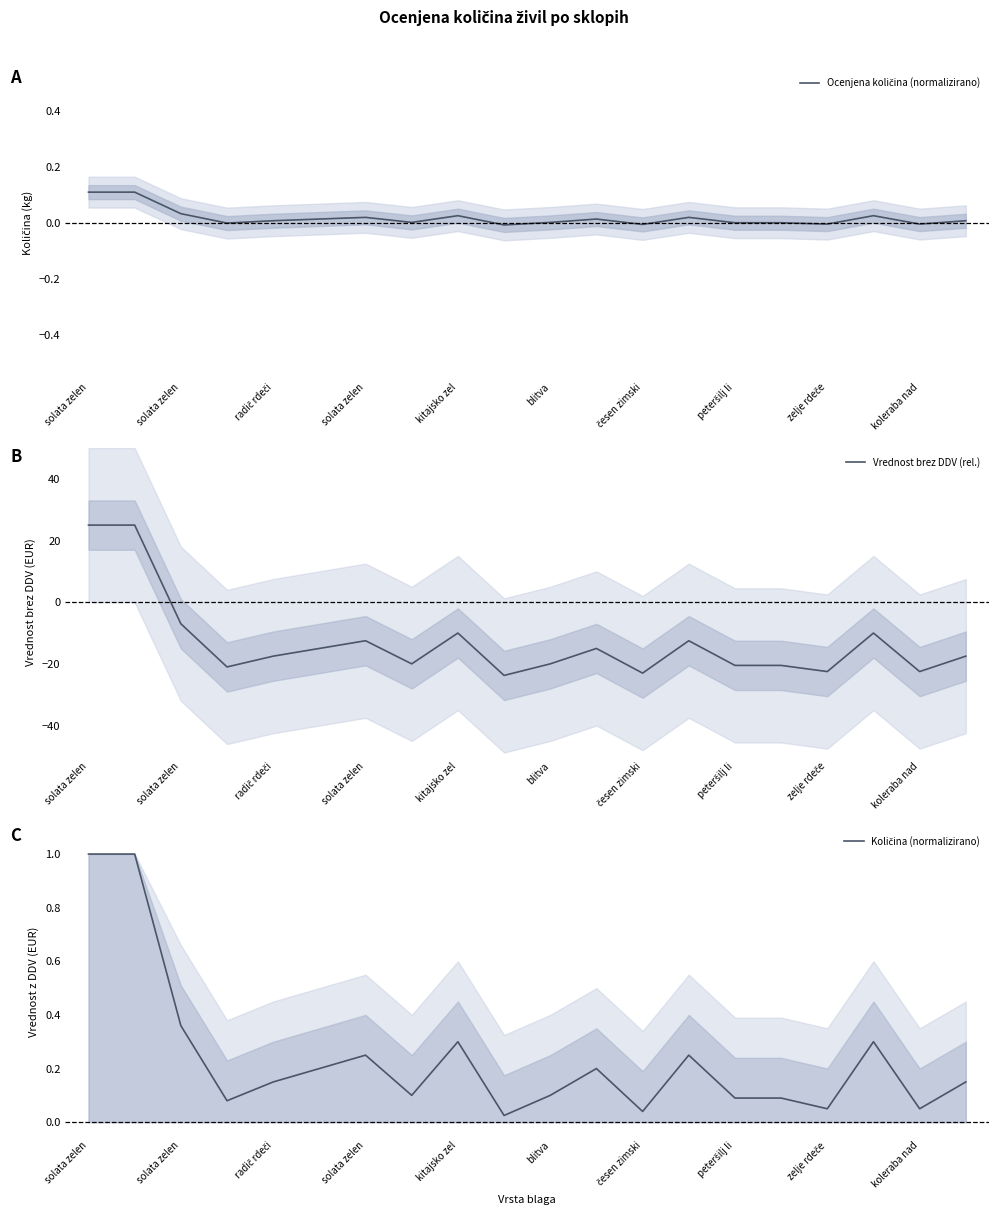

At which label does Vrednost brez DDV (rel.) first exceed -17?

solata zelen